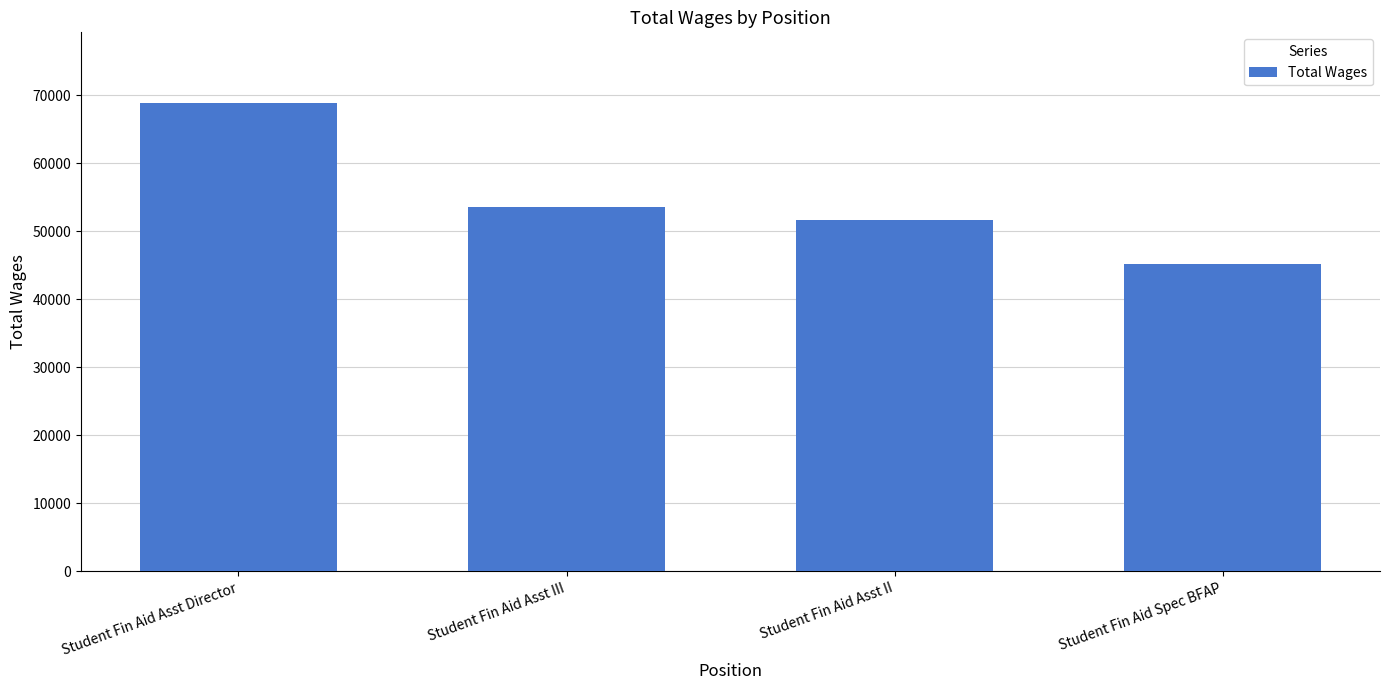

True or false: the data shows 20013 at Student Fin Aid Asst II.

False